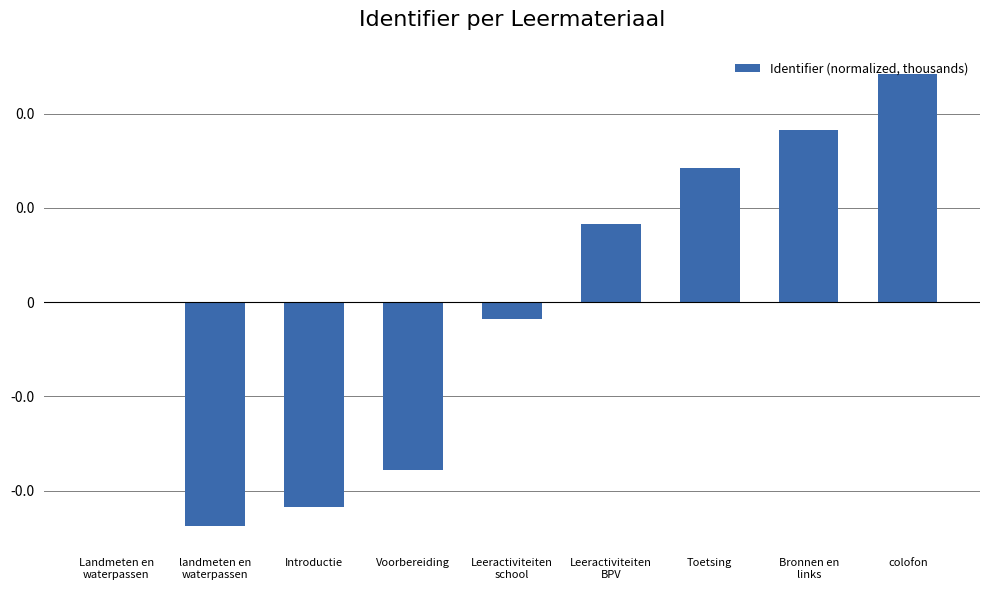

How many data points are less than 0?

4